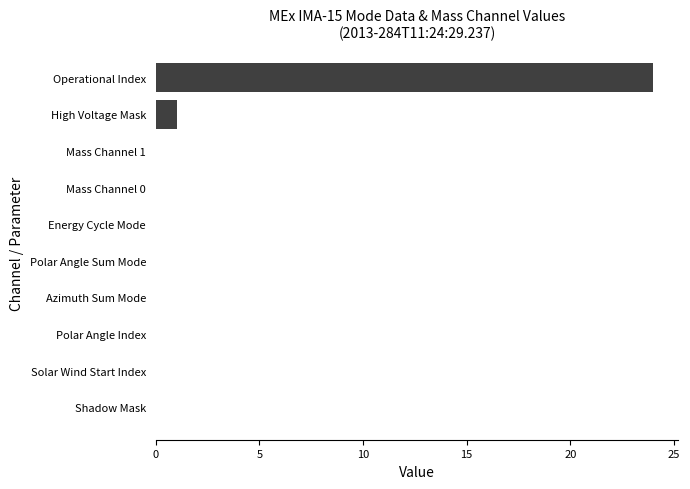

What is the sum of all values?

25